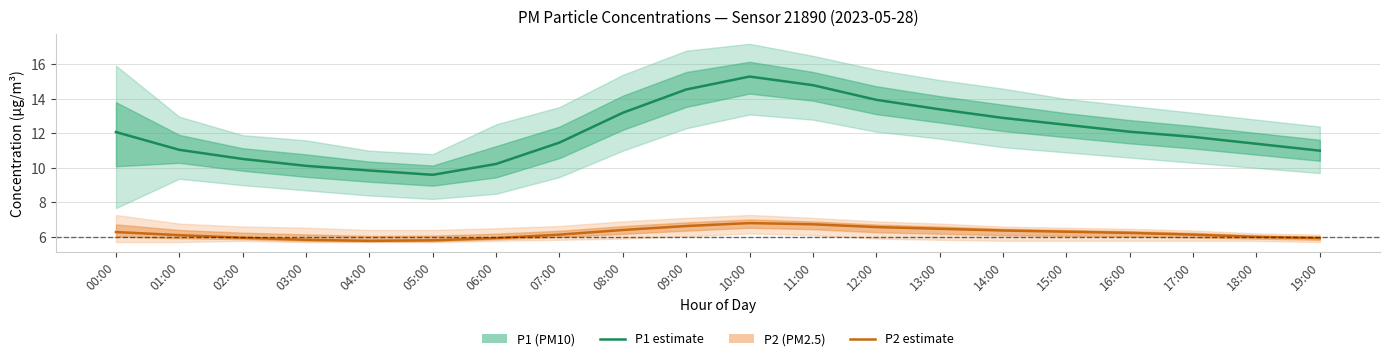

True or false: P2 (PM2.5) estimate and P1 (PM10) estimate cross at least once.

False